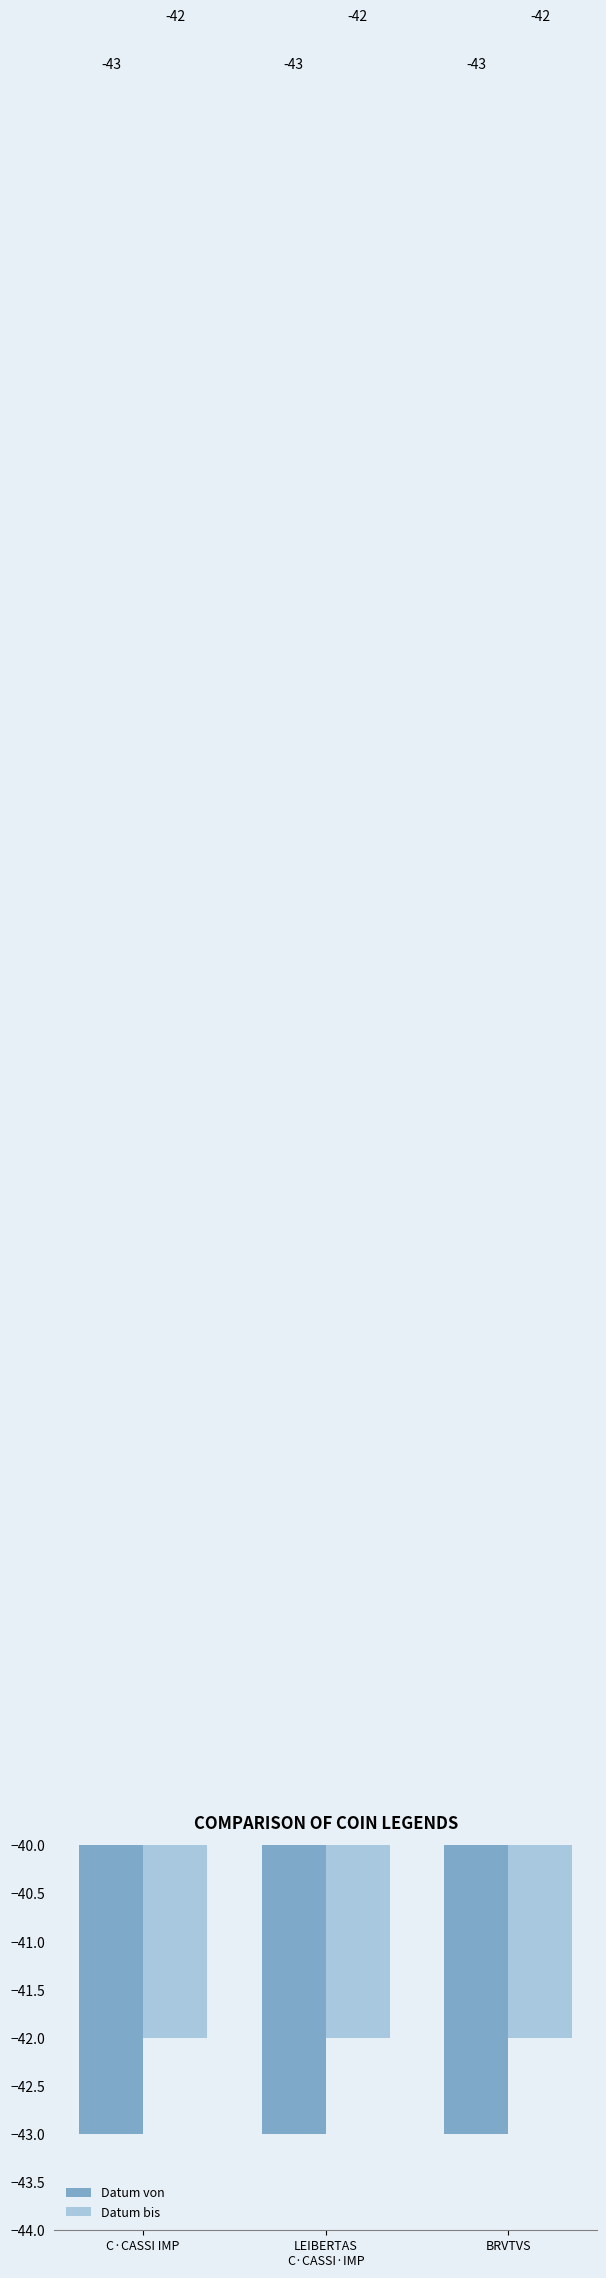

What is the label of the 3rd bar from the left?

BRVTVS